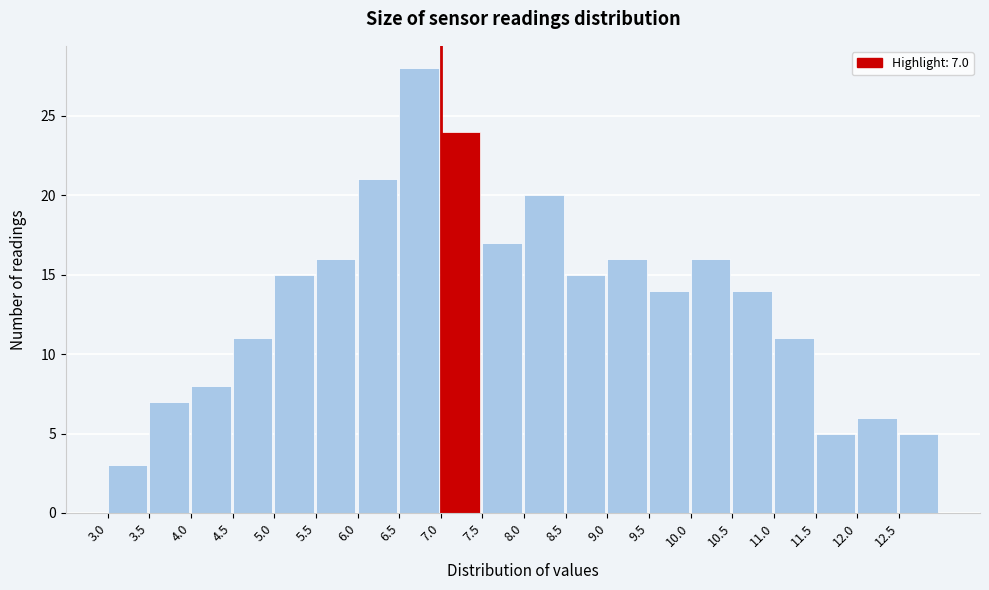

Over which range of the x-axis is the bar tallest?

6.5 to 7.0